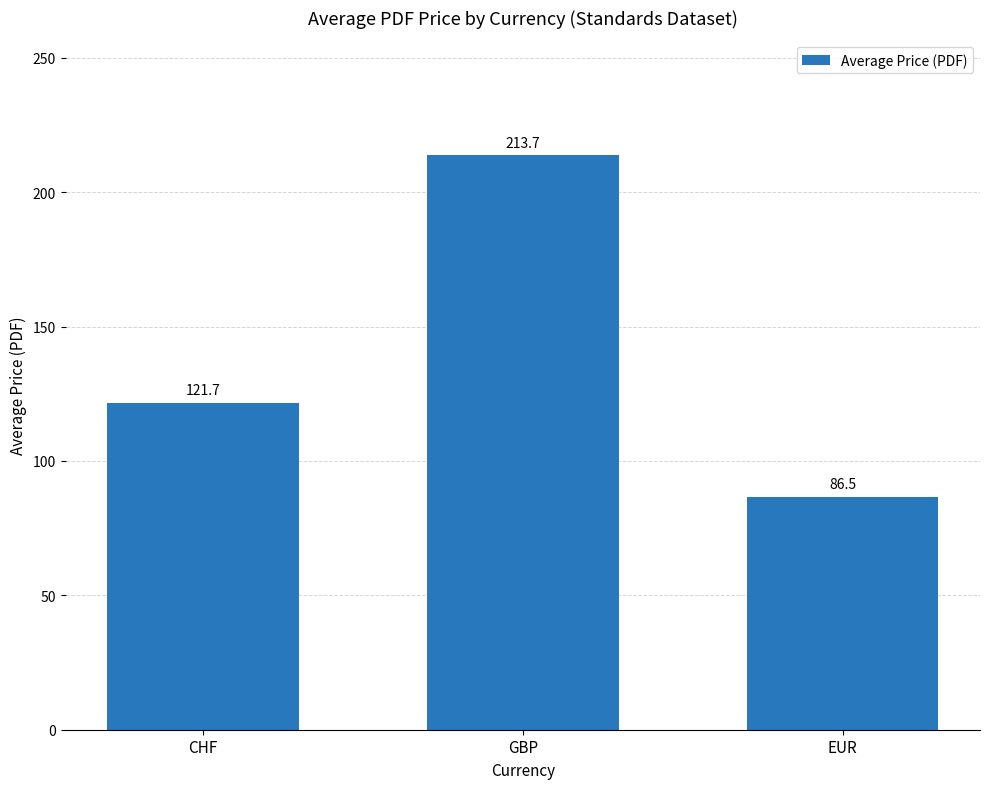

Approximately how many times larger is the value at CHF compared to GBP?

0.6